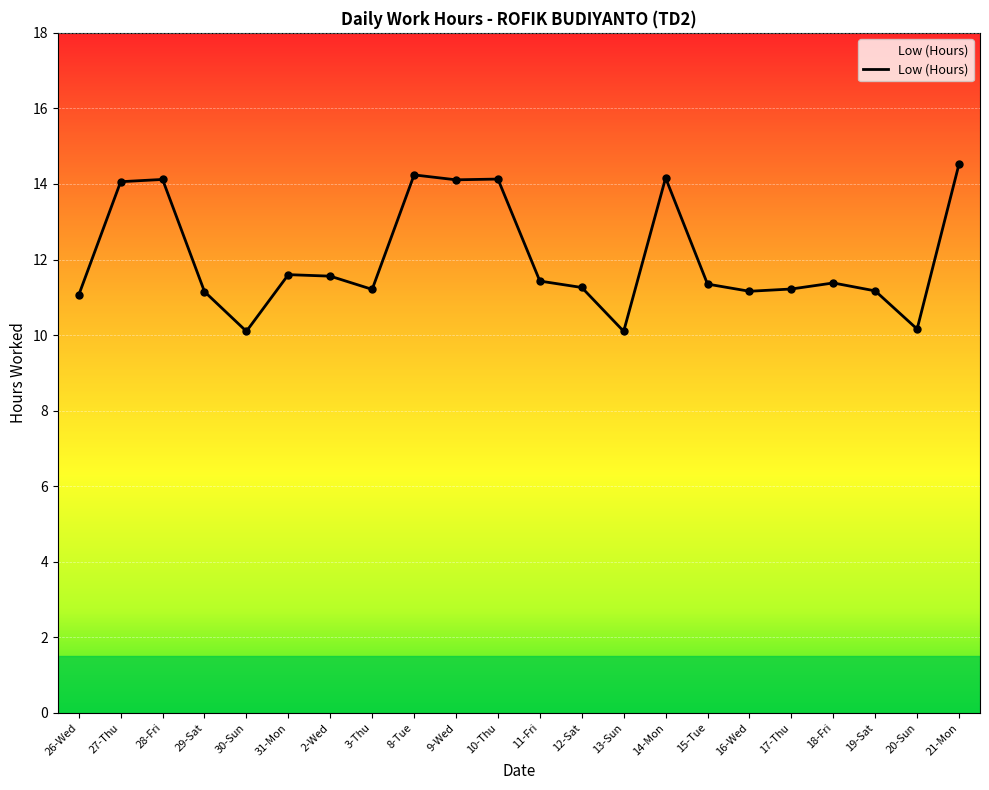

Which has a higher value, 9-Wed or 17-Thu?

9-Wed